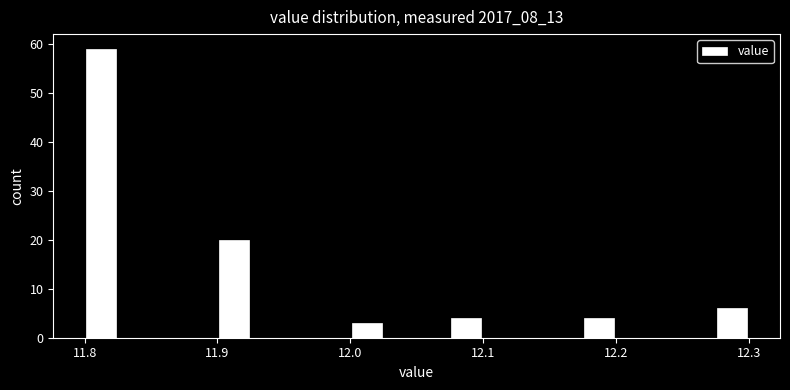

Read against the x-axis, roughly where is the centre of the tallest bar?

11.81